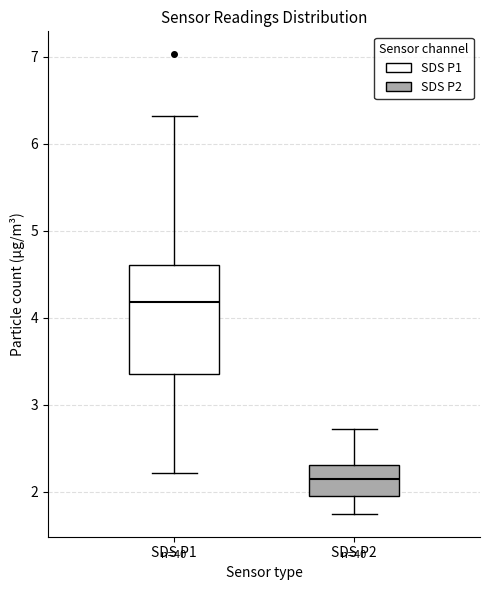

Reading left to right, read every box against the y-axis: the position of its median line, the range the box covers, and the ends of its whiskers. The values are not printed on the chart, so give them approximately, as read against the axis.

SDS P1: median 4.2, box 3.4 to 4.6, whiskers 2.2 to 6.3
SDS P2: median 2.2, box 2.0 to 2.3, whiskers 1.8 to 2.7